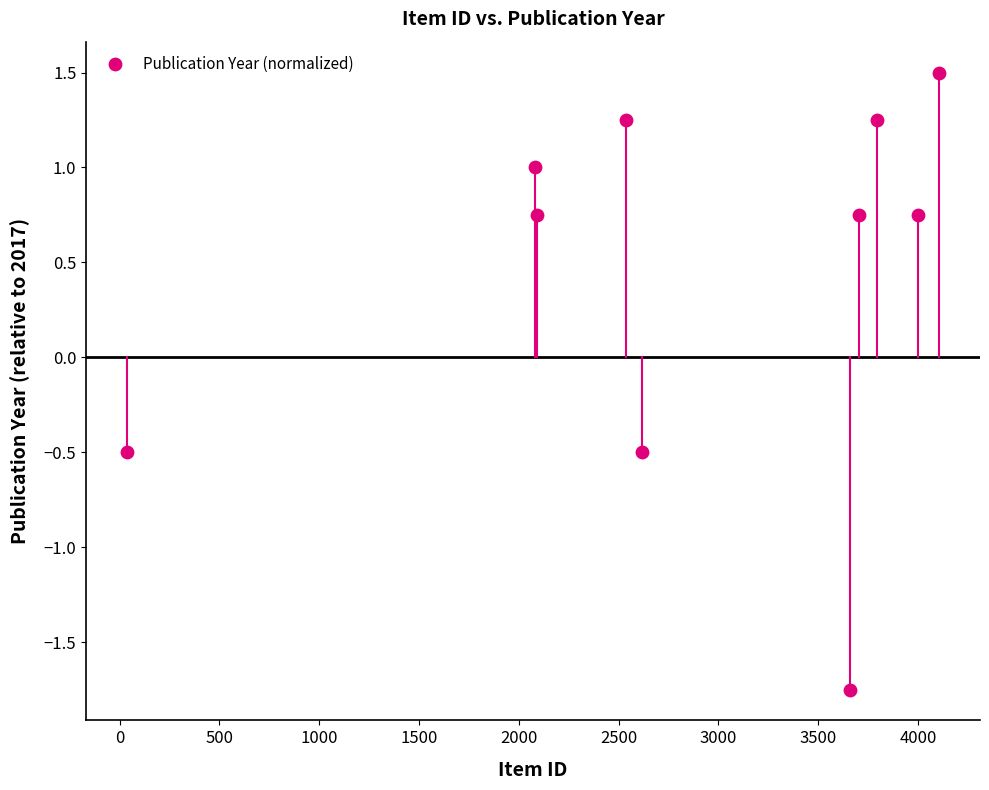

What is the range of X values (max minus min)?

4072.0